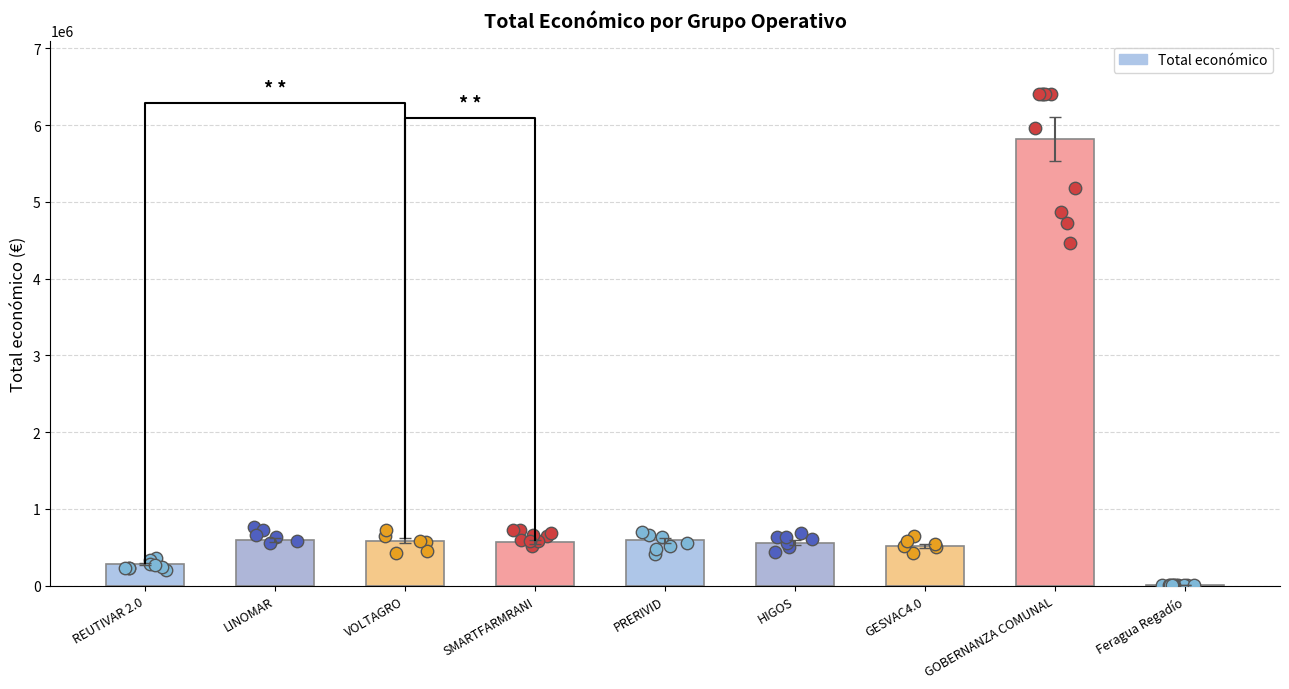

Approximately how many times larger is the value at GOBERNANZA COMUNAL compared to VOLTAGRO?

9.9